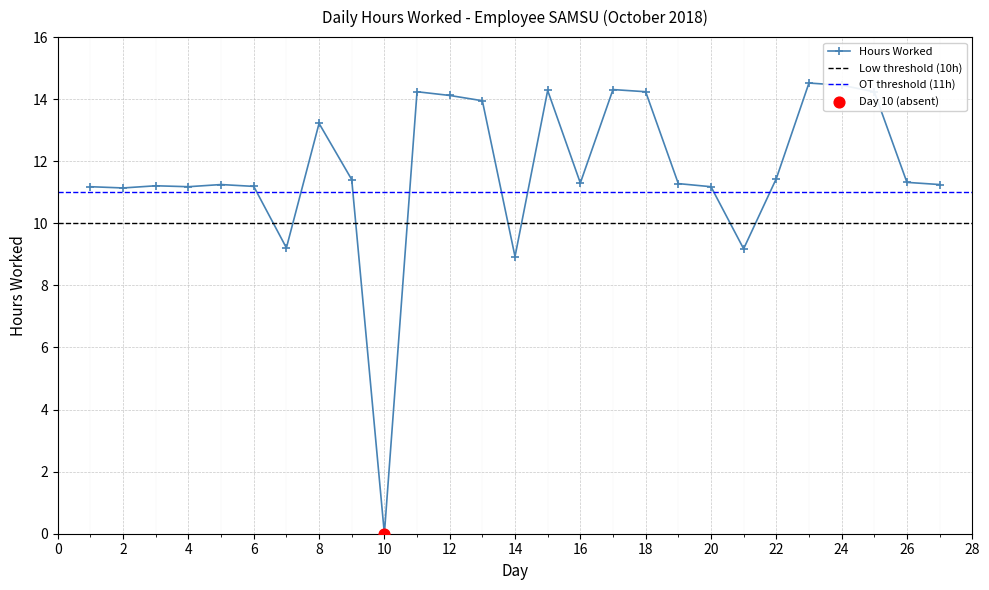

What is the change in value from 22 to 26?

-0.1